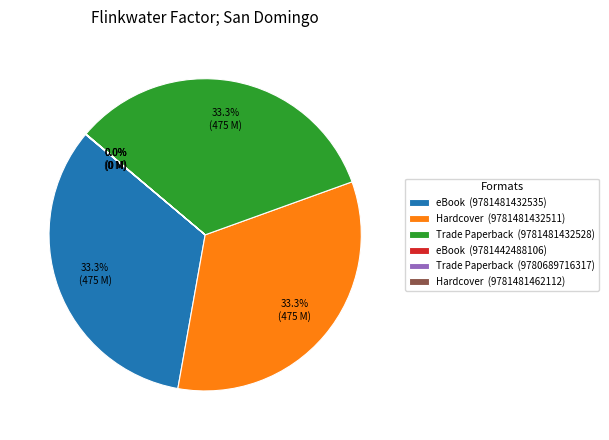

Combined, do Hardcover (9781481432511) and Trade Paperback (9781481432528) account for over 50%?

Yes